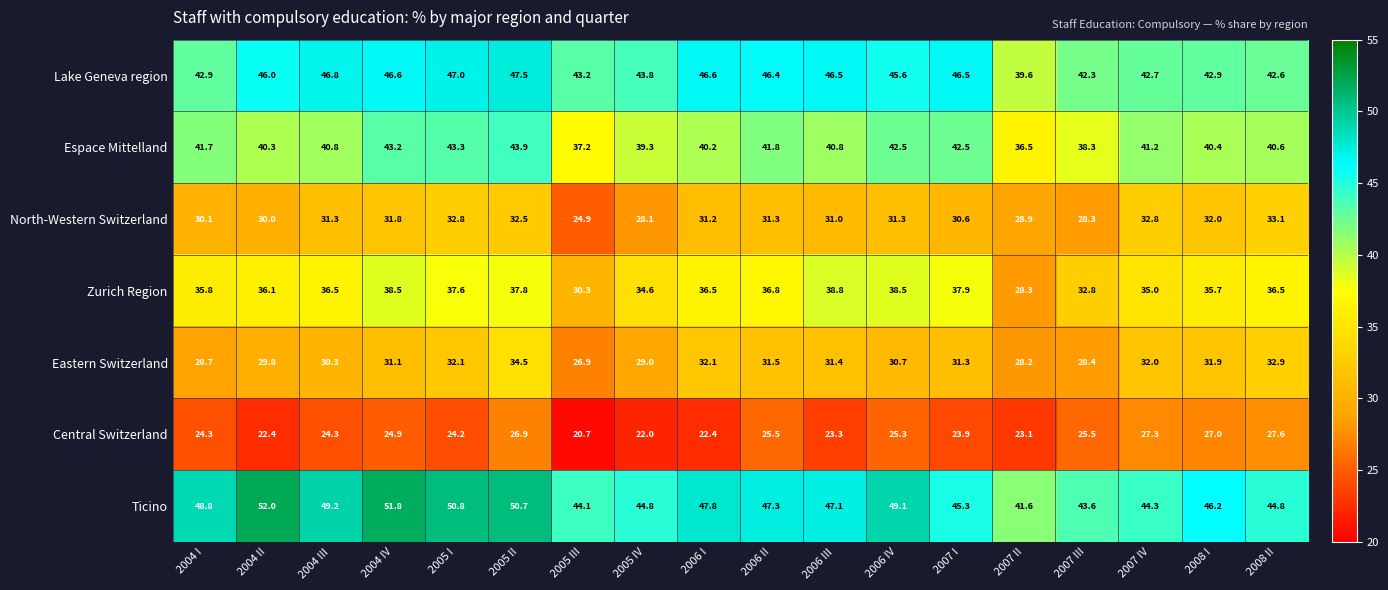

What is the difference between the highest and lowest values at 2005 IV?

22.8